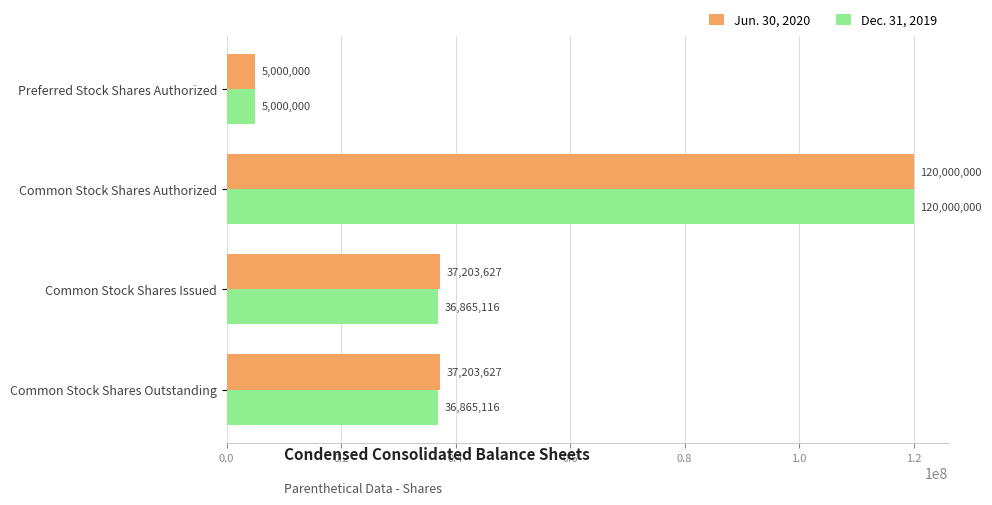

Is the value of Dec. 31, 2019 at Preferred Stock Shares Authorized greater than the value of Jun. 30, 2020 at Common Stock Shares Issued?

No